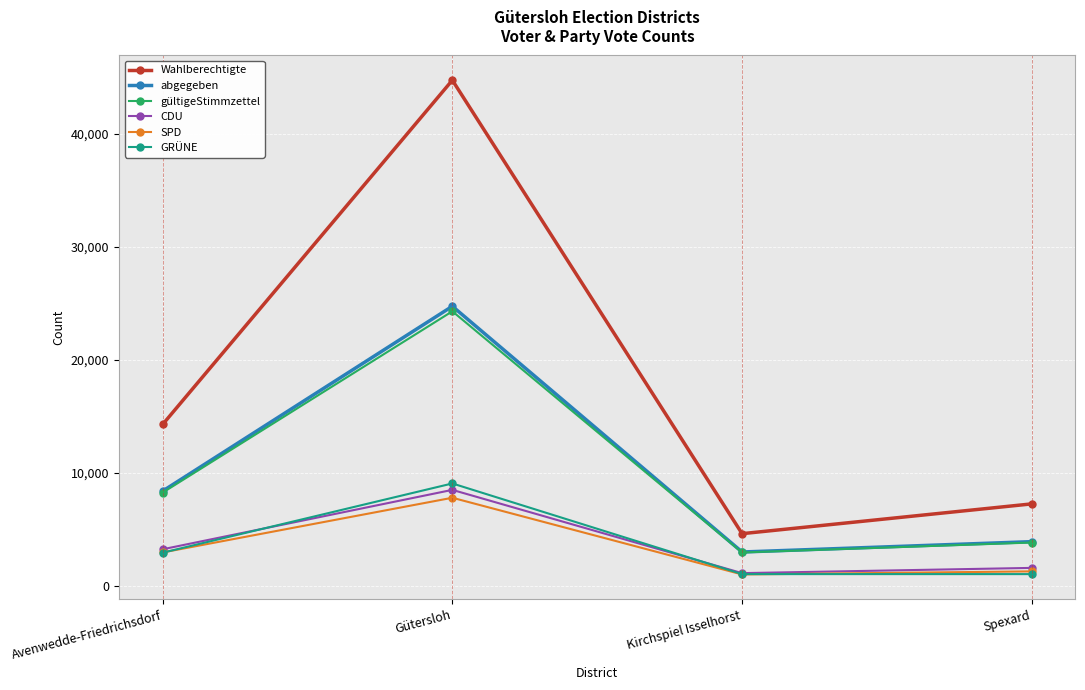

What is the difference between the highest and lowest values at Avenwedde-Friedrichsdorf?

11339